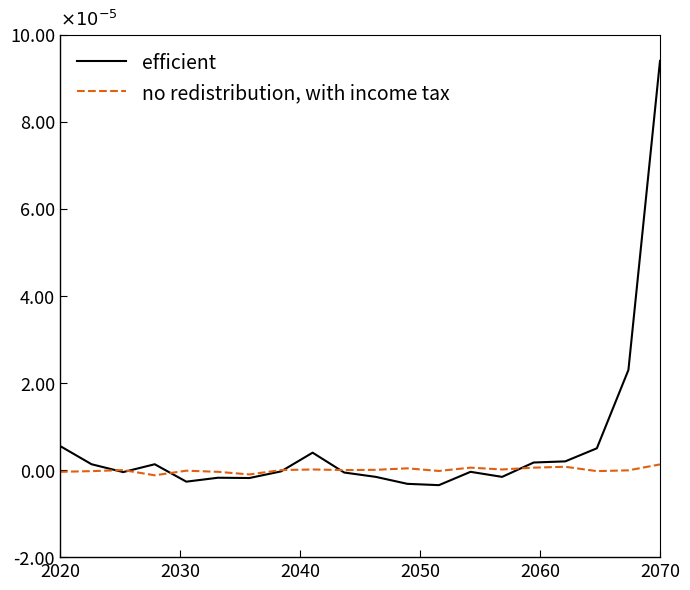

What are all the series names shown in the legend?

efficient, no redistribution, with income tax